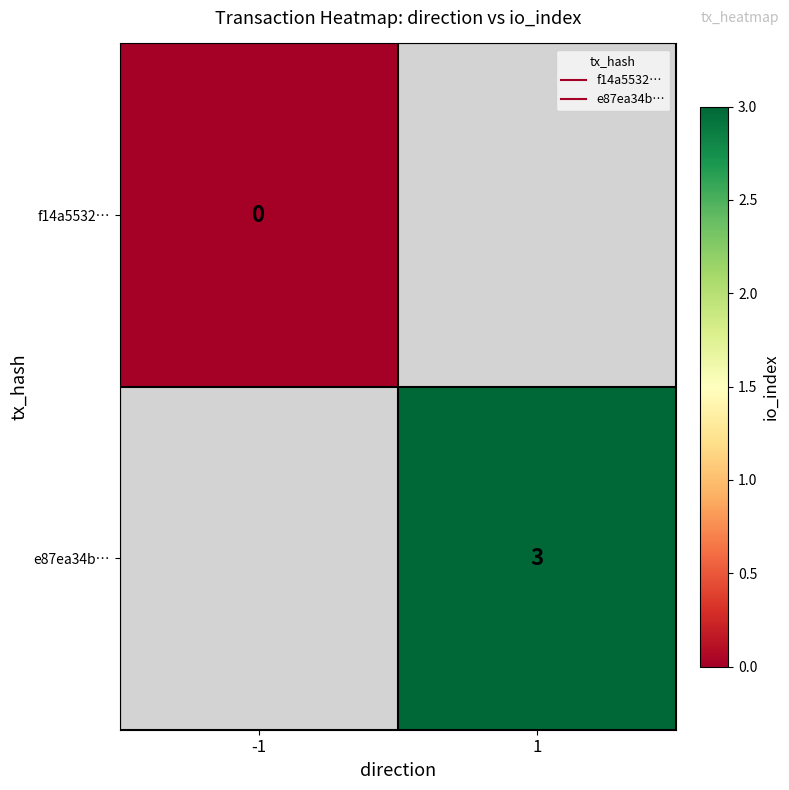

Is the value of e87ea34b… at 1 greater than the value of f14a5532… at 1?

No